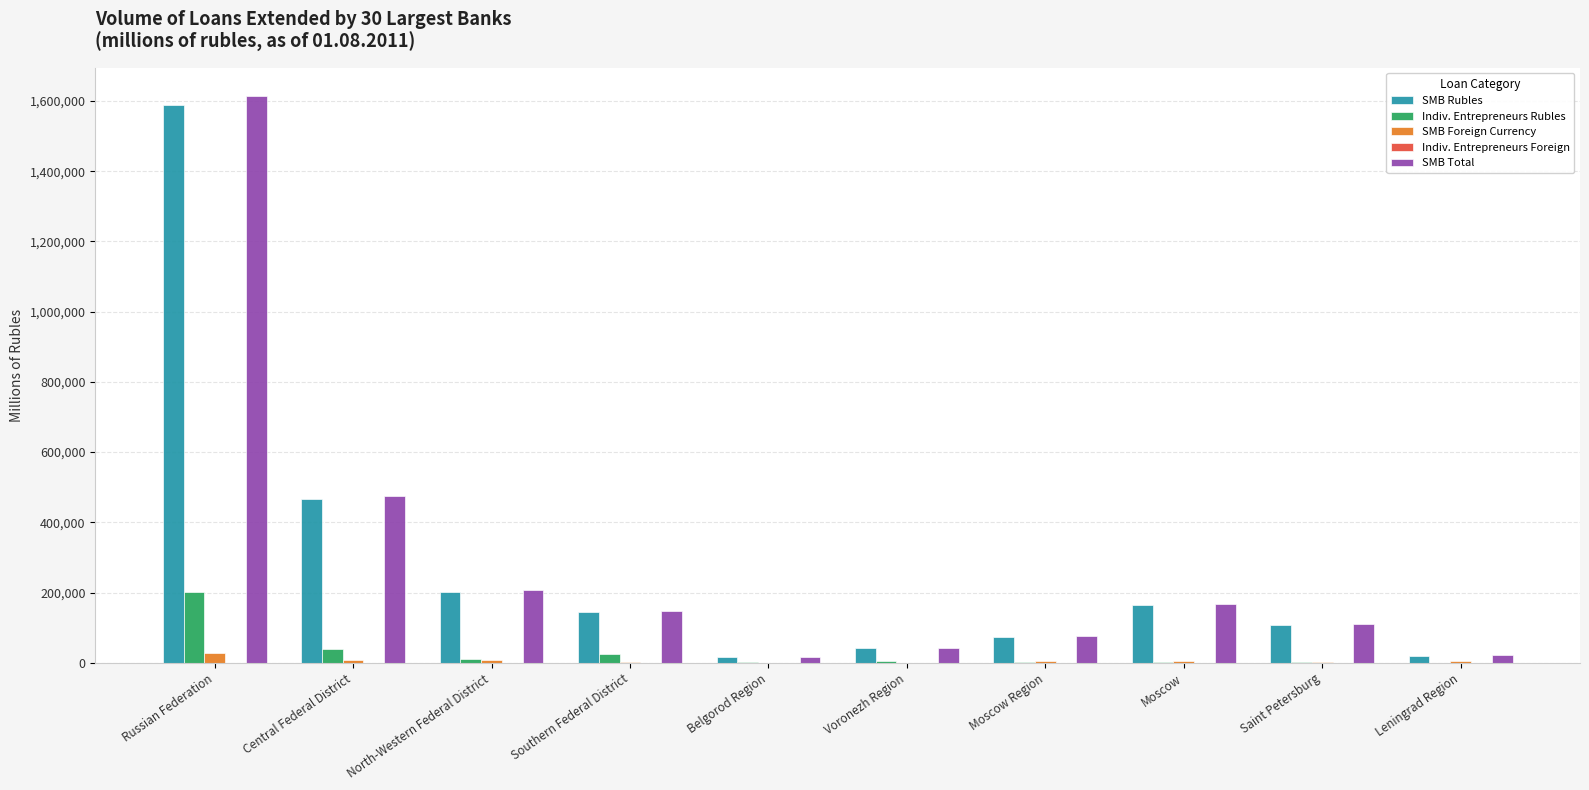

At which category does the chart reach its peak across all series?

Russian Federation